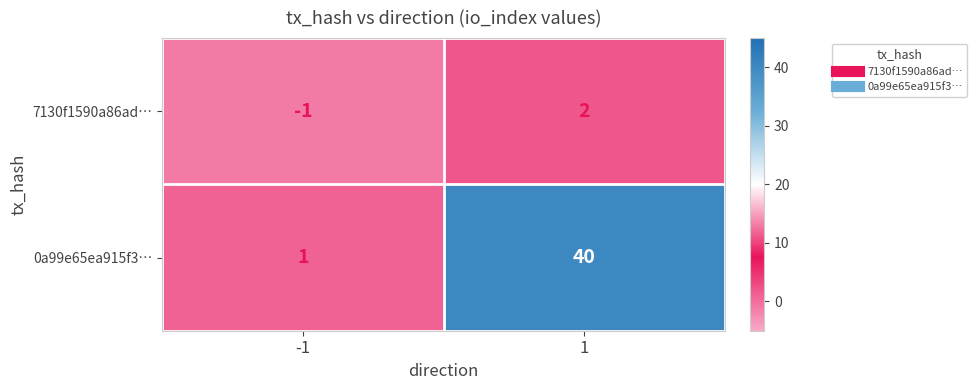

What is the maximum value shown in the chart?

40